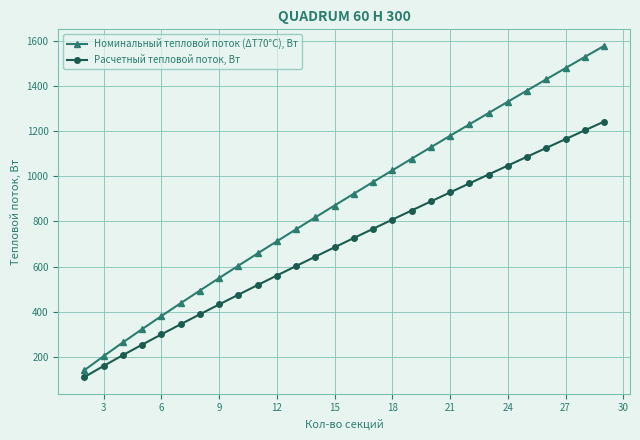

True or false: Номинальный тепловой поток (ΔТ70°С), Вт and Расчетный тепловой поток, Вт intersect in this chart.

False